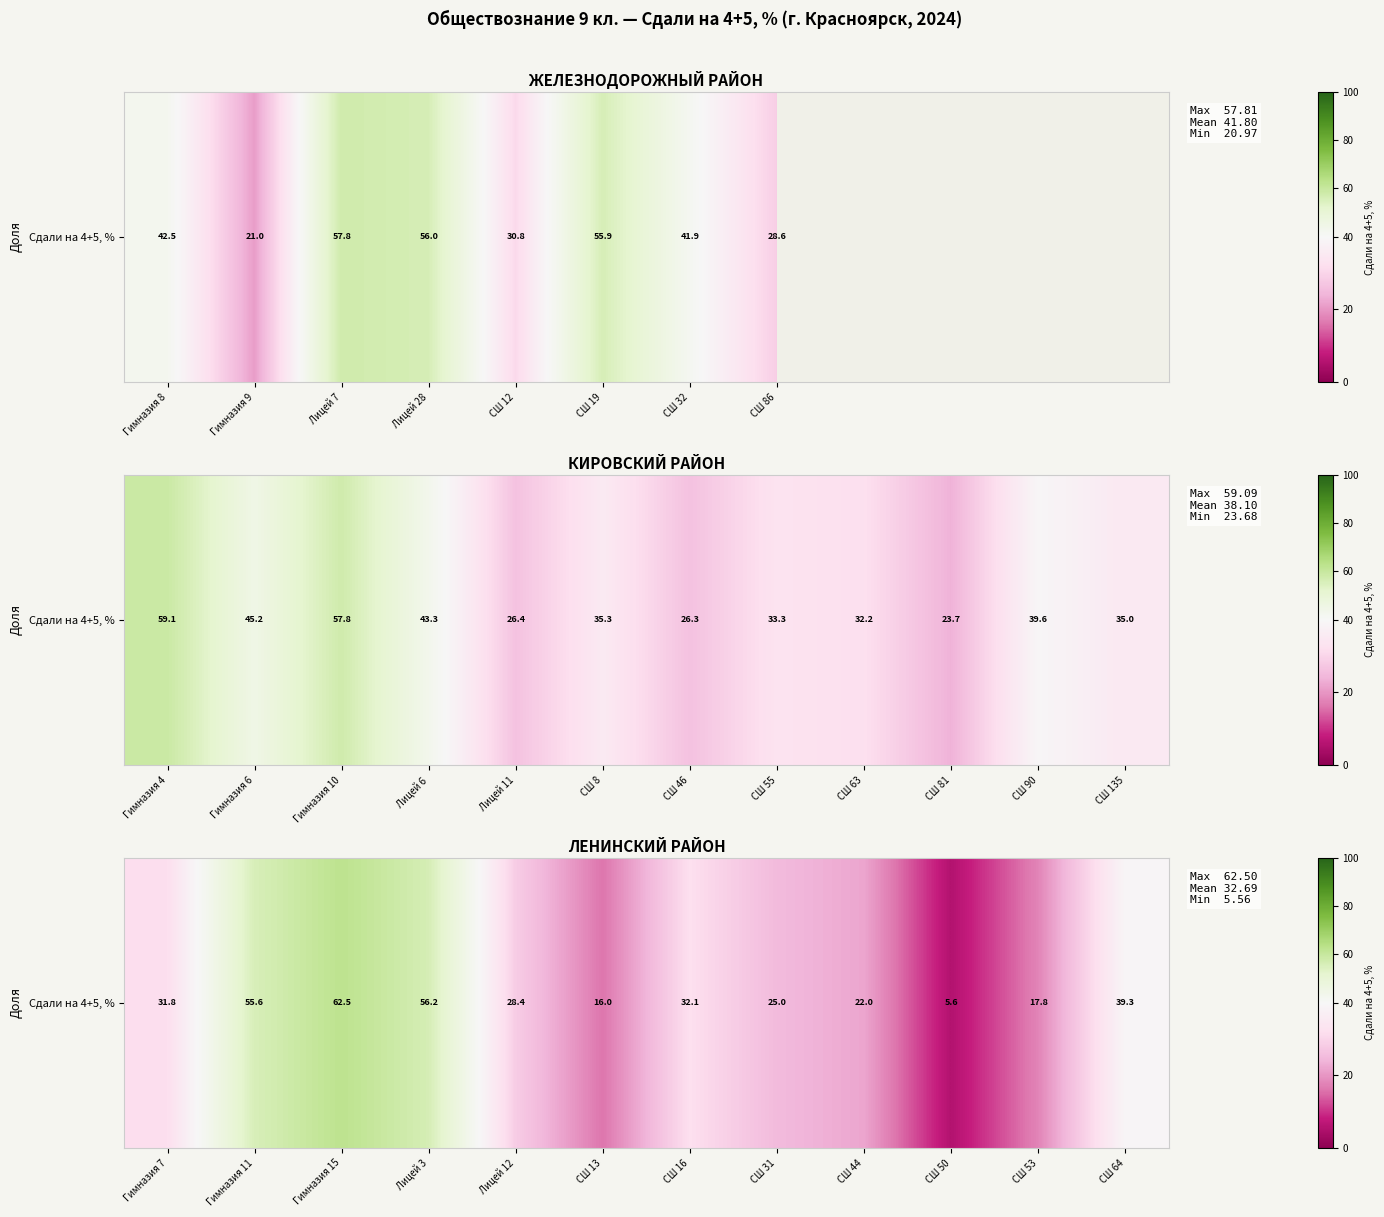

At which label does the data first exceed 31?

Гимназия 7